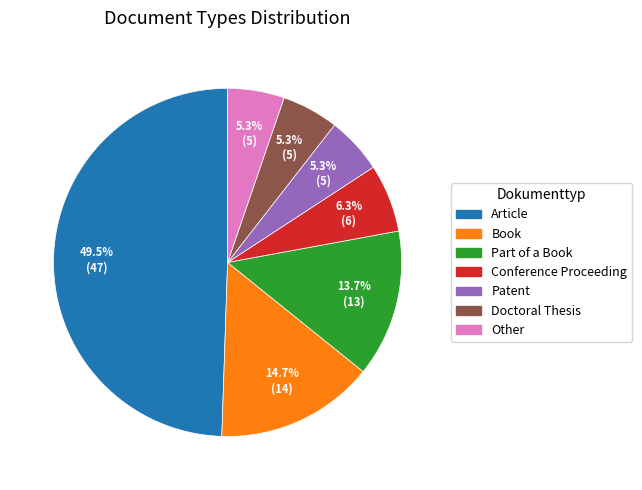

Is it true that Part of a Book is 27% of the pie?

False